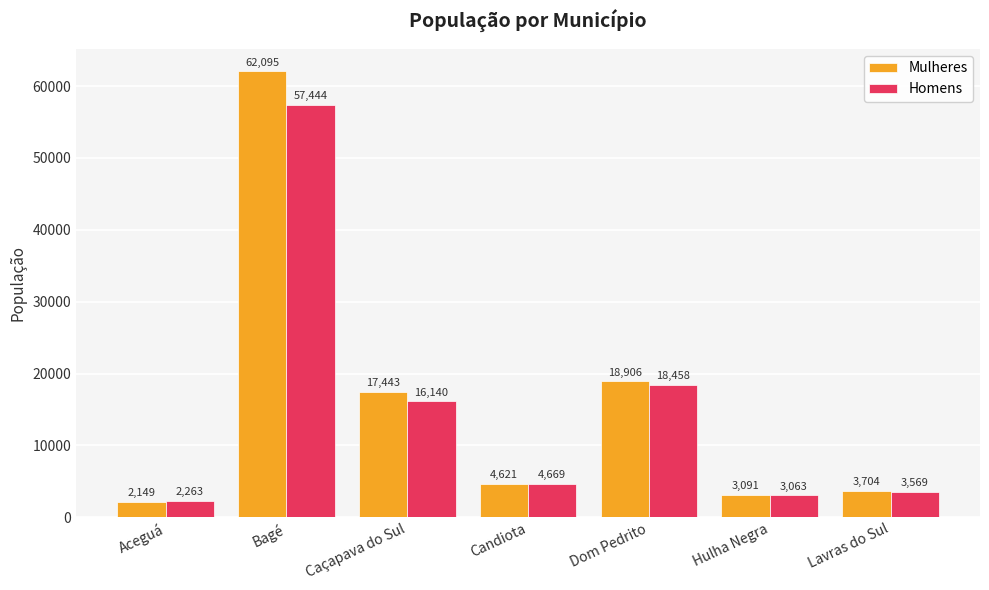

What is the spread (max minus min) of values at Caçapava do Sul?

1303